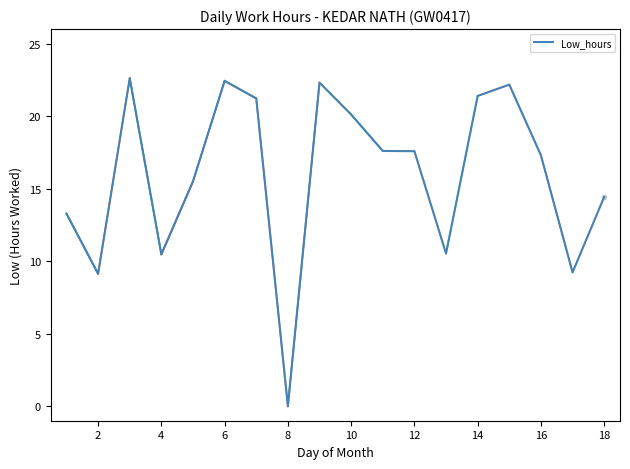

Between 4 and 12, which is larger?

12